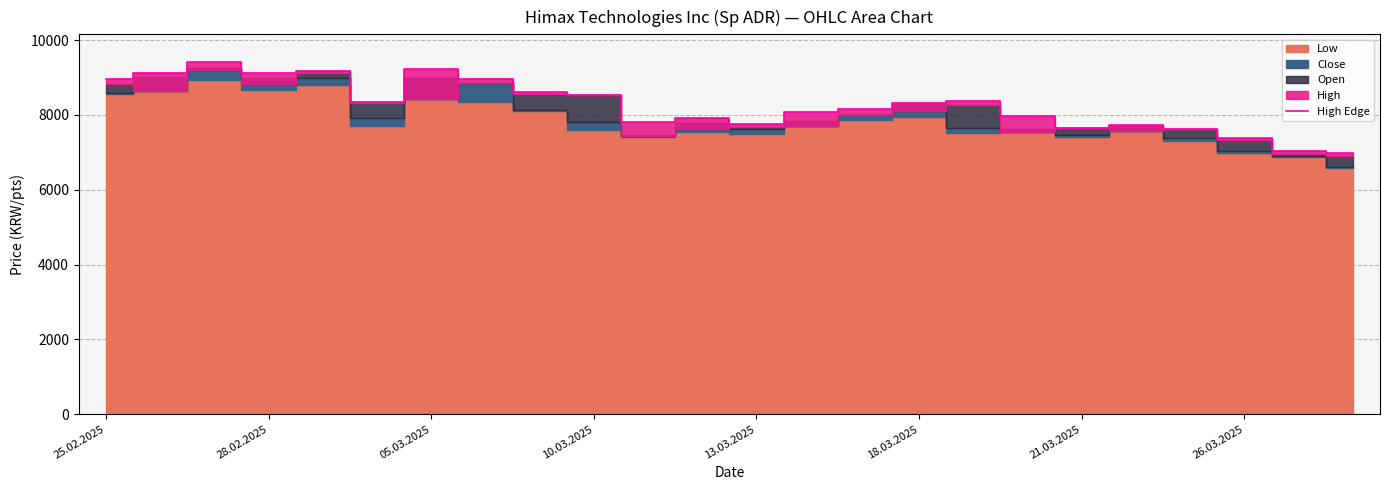

What is the label of the 1st point from the left?

25.02.2025